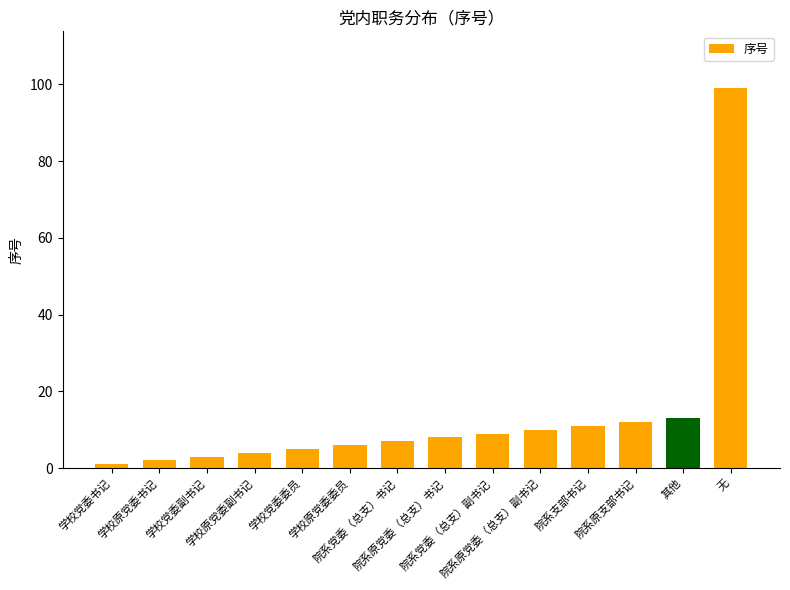

What is the change in value from 学校党委委员 to 院系党委（总支）副书记?

+4